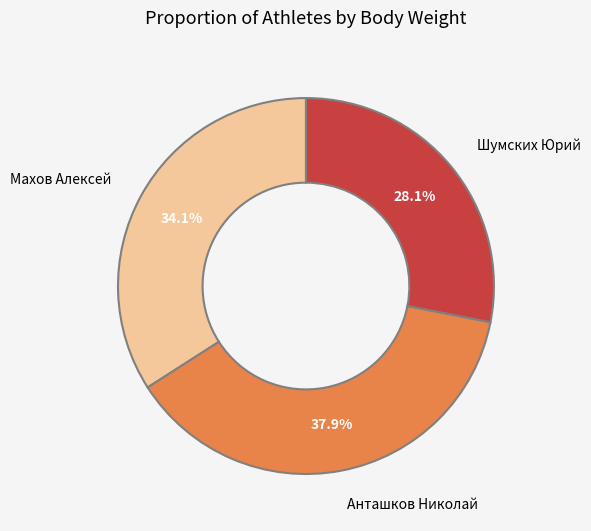

Rank the categories by value from highest to lowest.

Анташков Николай, Махов Алексей, Шумских Юрий